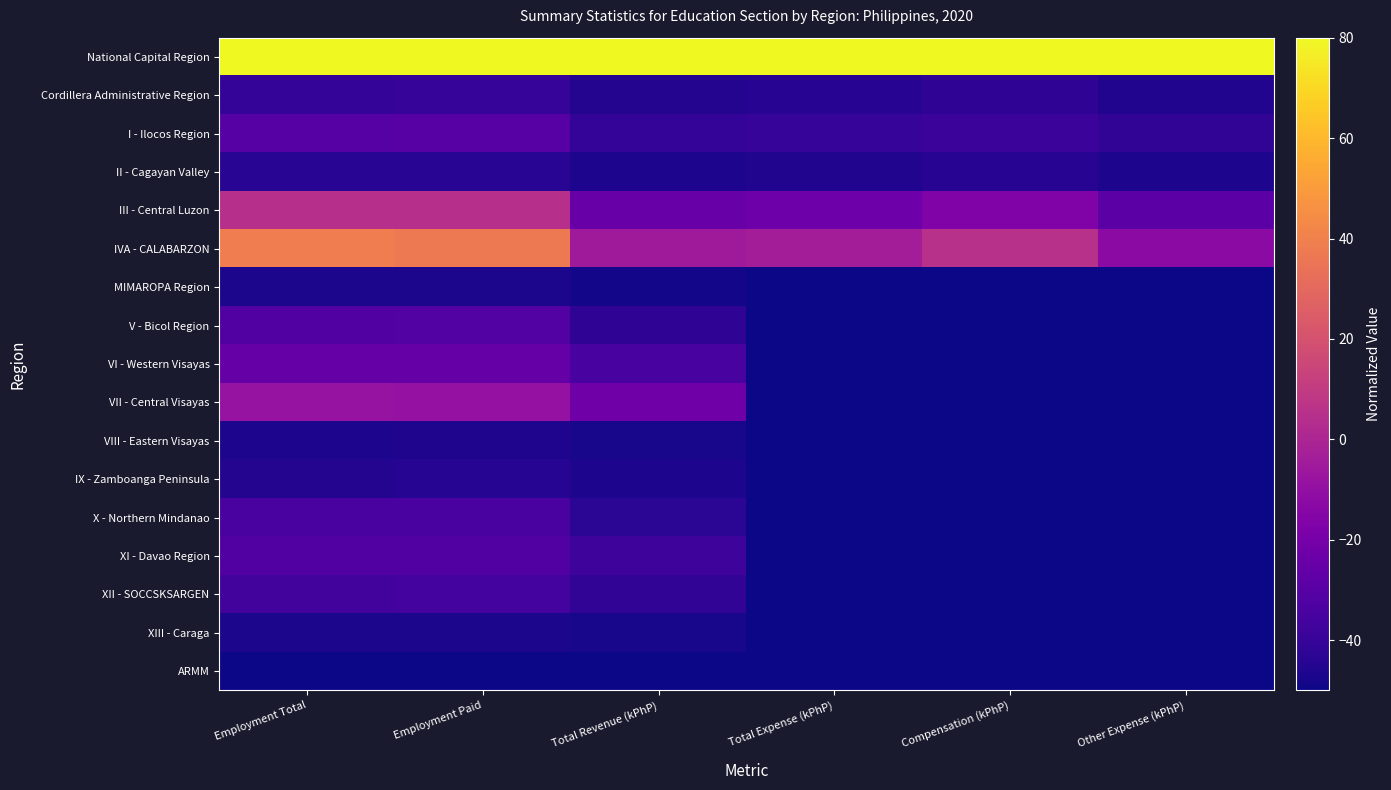

What is the minimum value shown in the chart?

-50.0